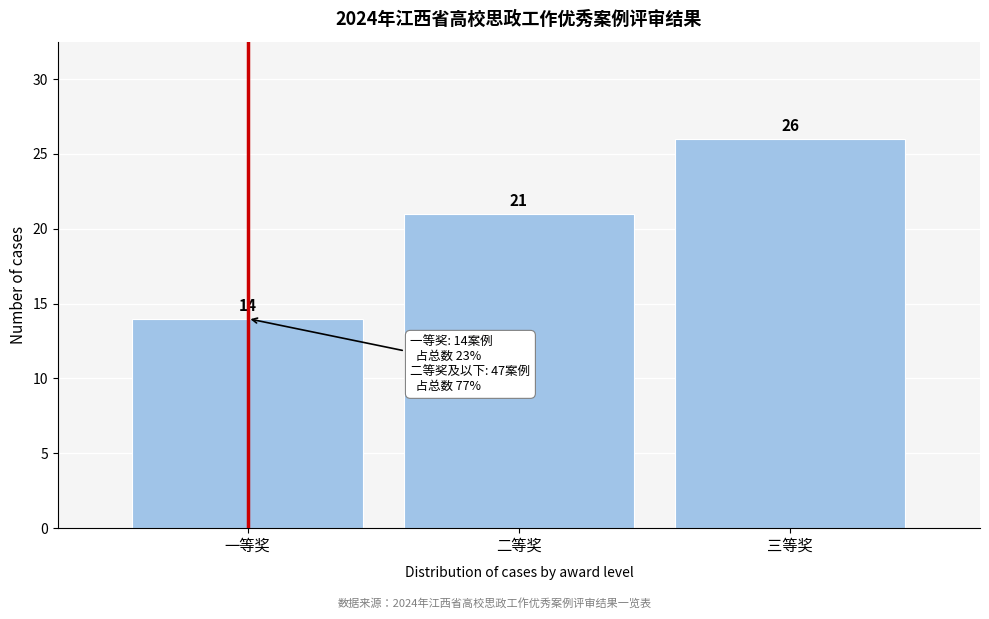

Reading right to left, transcribe all the data shown in this chart.

26	21	14